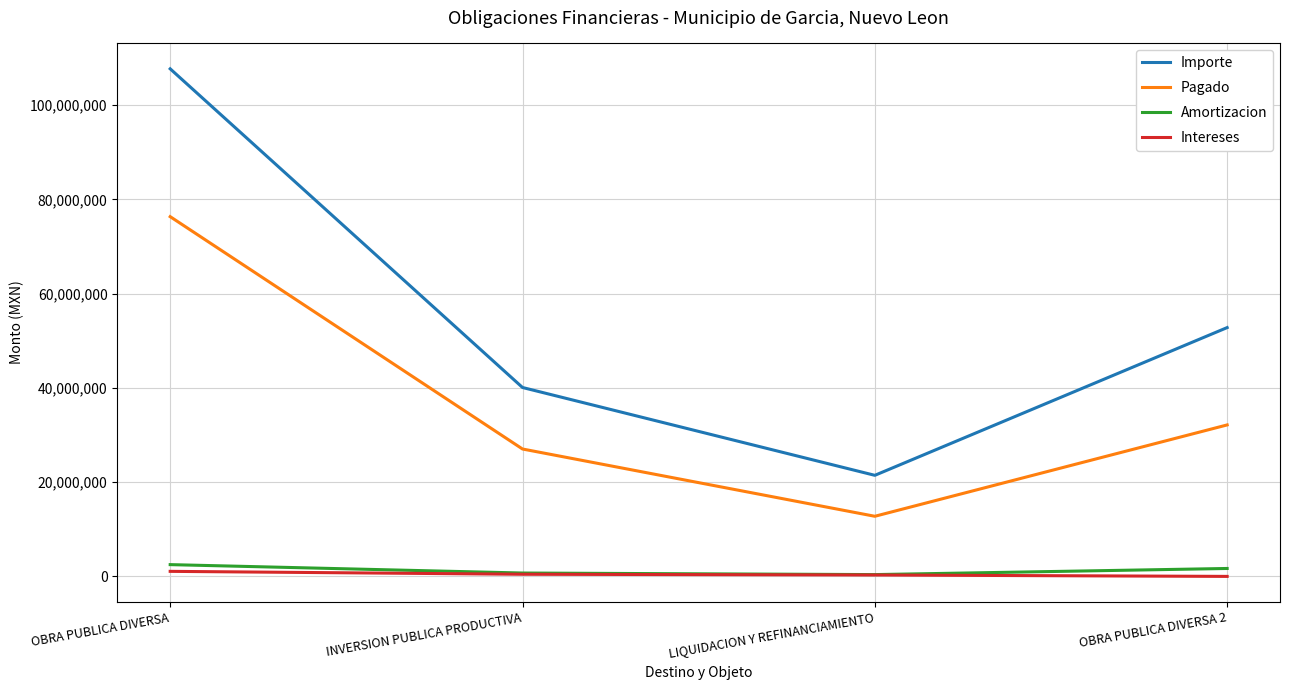

Which category has the highest value across all series?

OBRA PUBLICA DIVERSA